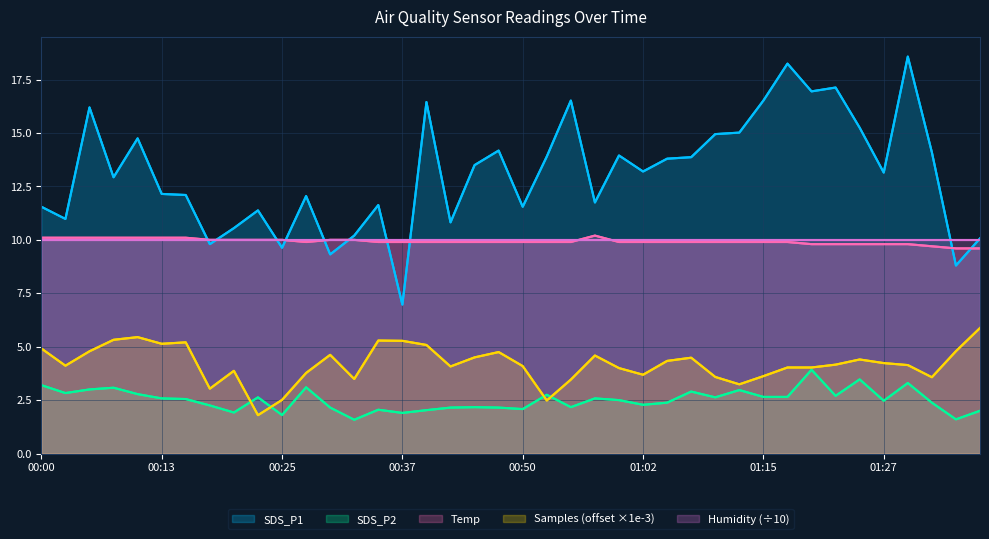

What is the average value of the SDS_P2 series?

2.5